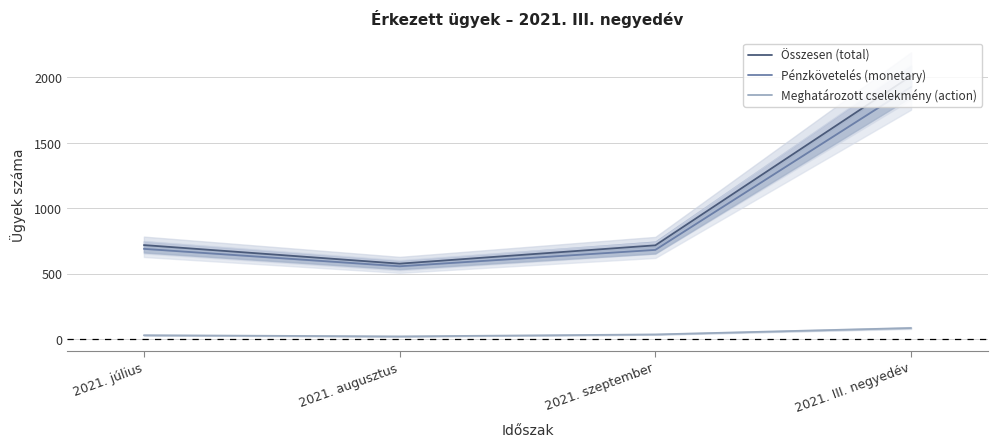

True or false: Pénzkövetelés (monetary) and Meghatározott cselekmény (action) intersect in this chart.

False